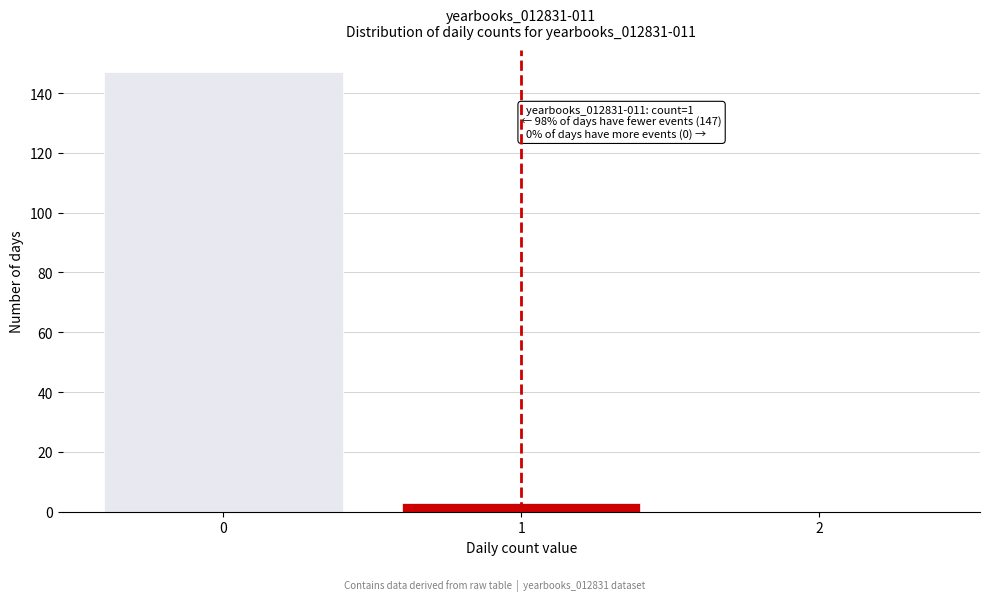

Reading right to left, what are all the values shown in this chart?

2=0	1=3	0=147